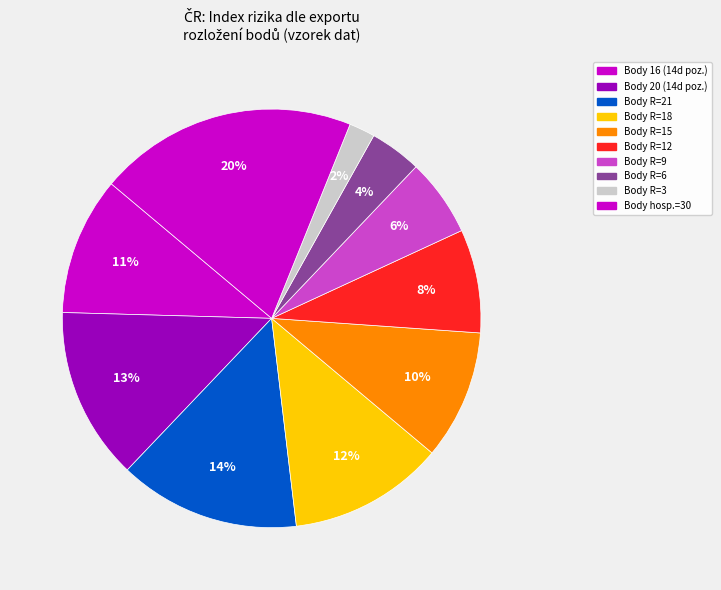

Count the number of slices in the pie.

10